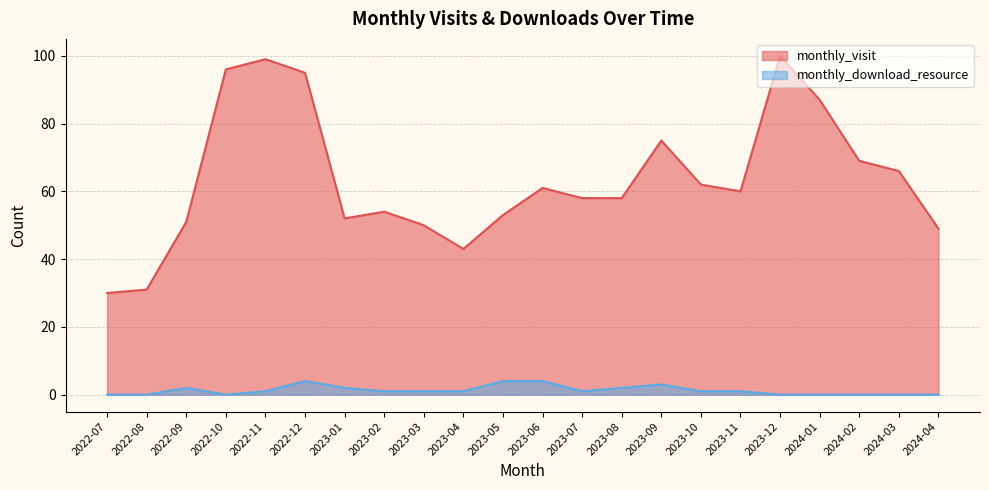

At which category does the chart reach its minimum across all series?

2022-07